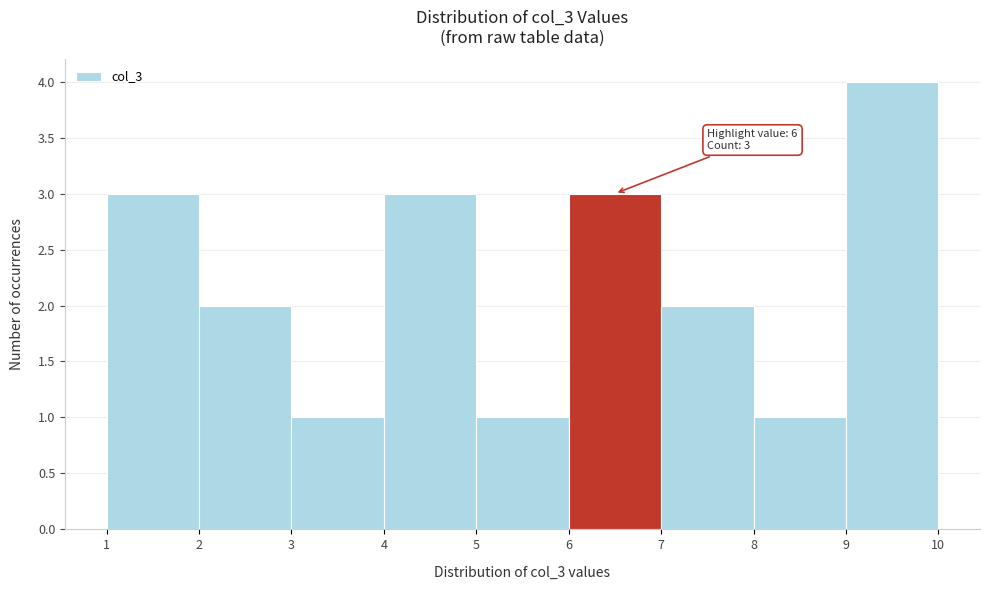

Over which range of the x-axis is the bar tallest?

9 to 10